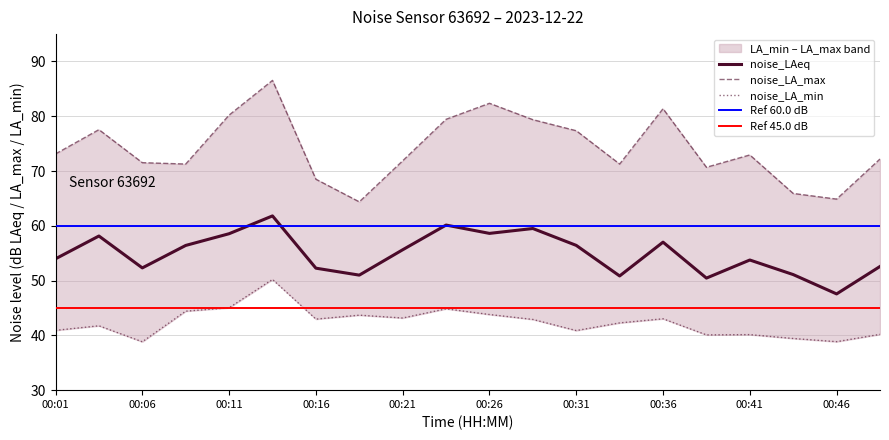

What is the value of the noise_LAeq point at the 4th from the left?

56.4